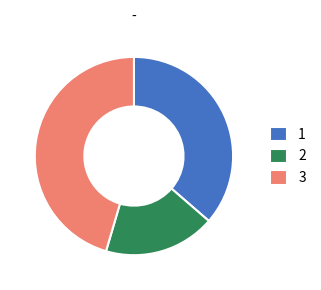

Which has a higher value, 1 or 3?

3